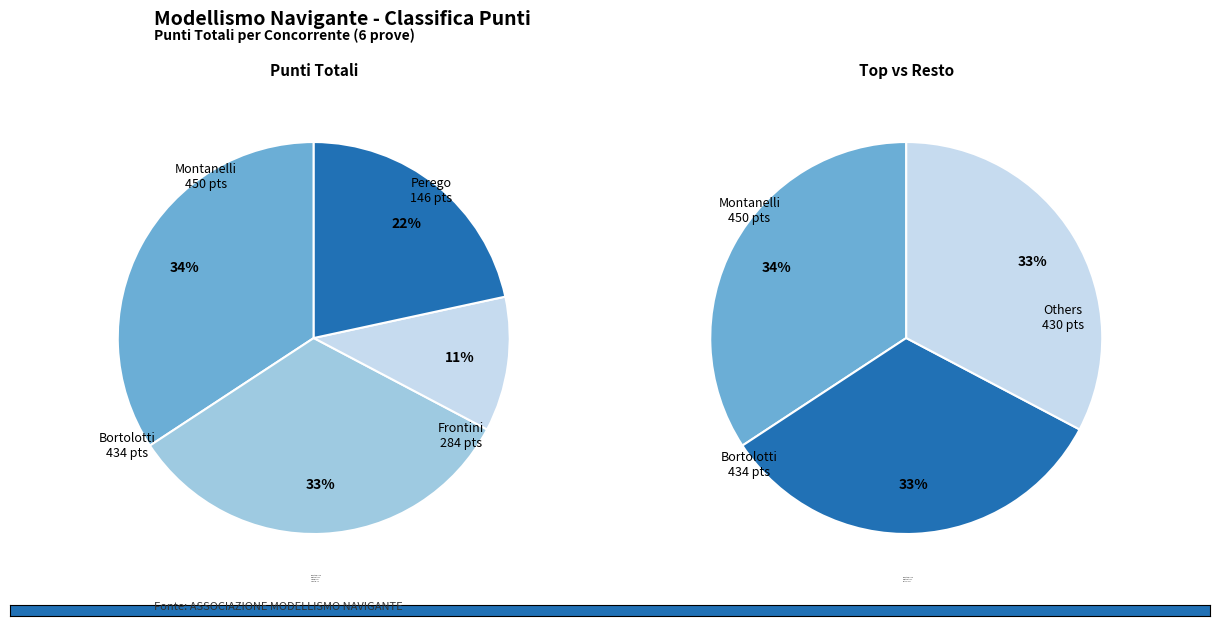

Does Bortolotti account for over 50% of the chart?

No